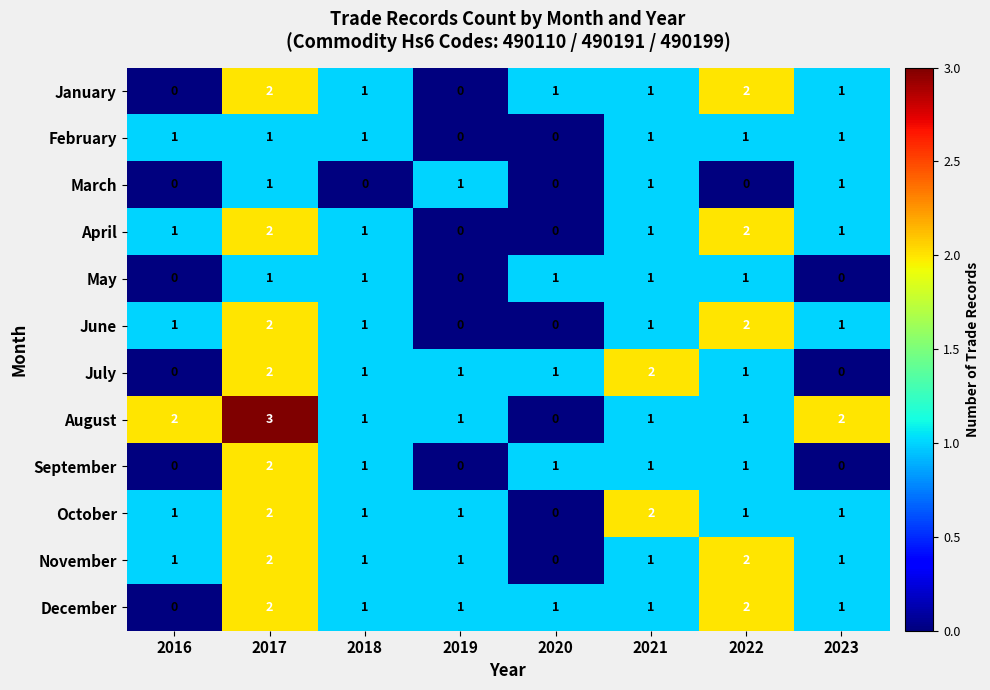

At which category is the sum across all series the highest?

2017